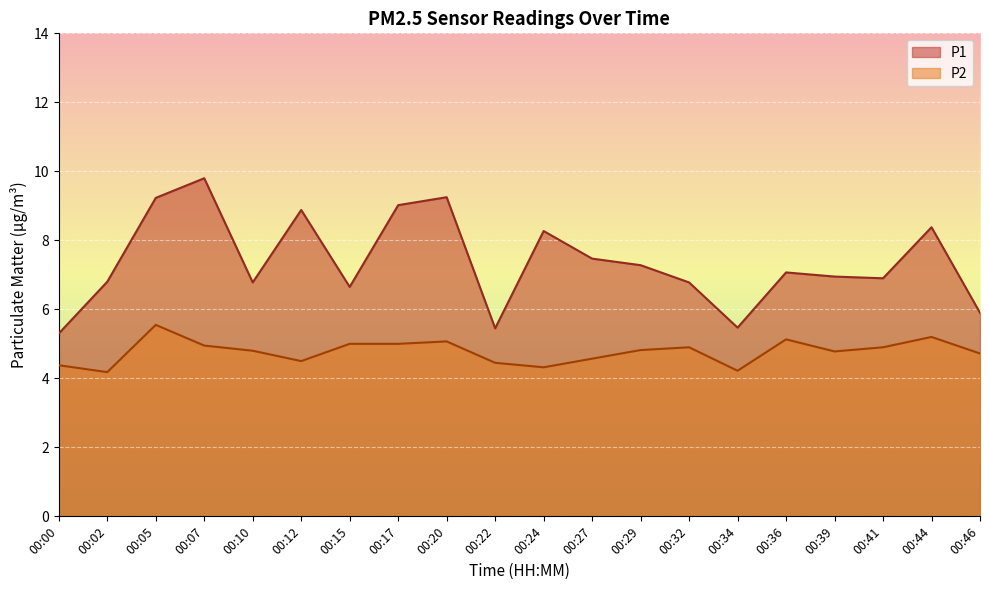

Rank the categories by P2 value from lowest to highest.

00:02, 00:34, 00:24, 00:00, 00:22, 00:12, 00:27, 00:46, 00:39, 00:10, 00:29, 00:32, 00:41, 00:07, 00:15, 00:17, 00:20, 00:36, 00:44, 00:05